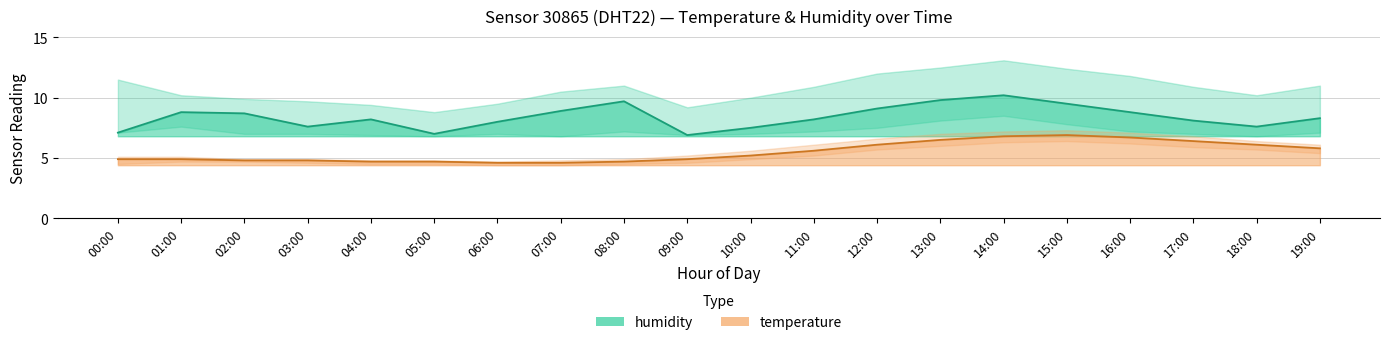

Rank the series at 16:00 from highest to lowest value.

humidity_upper, humidity, humidity_lower, temperature_upper, temperature, temperature_lower